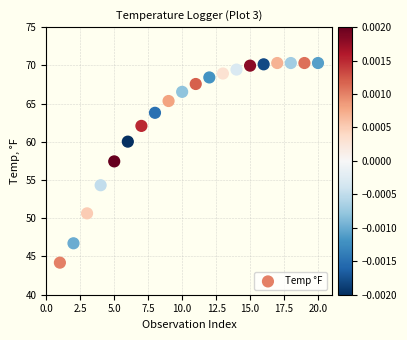

What Y value in the scatter plot is closest to 57?

57.4